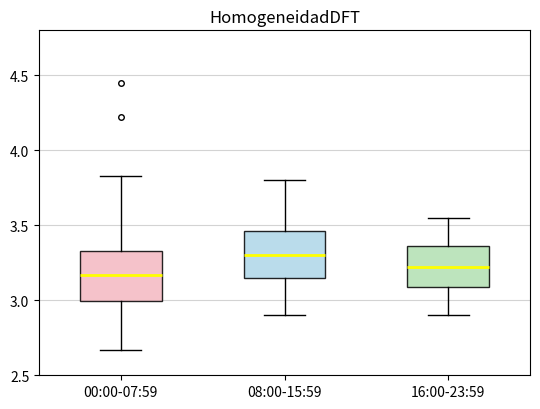

Which box has the lowest median line?

00:00-07:59